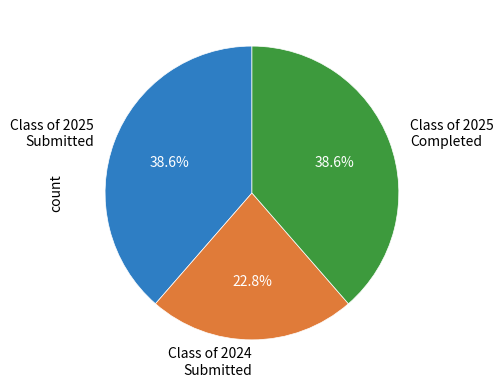

How many slices are in this pie chart?

3